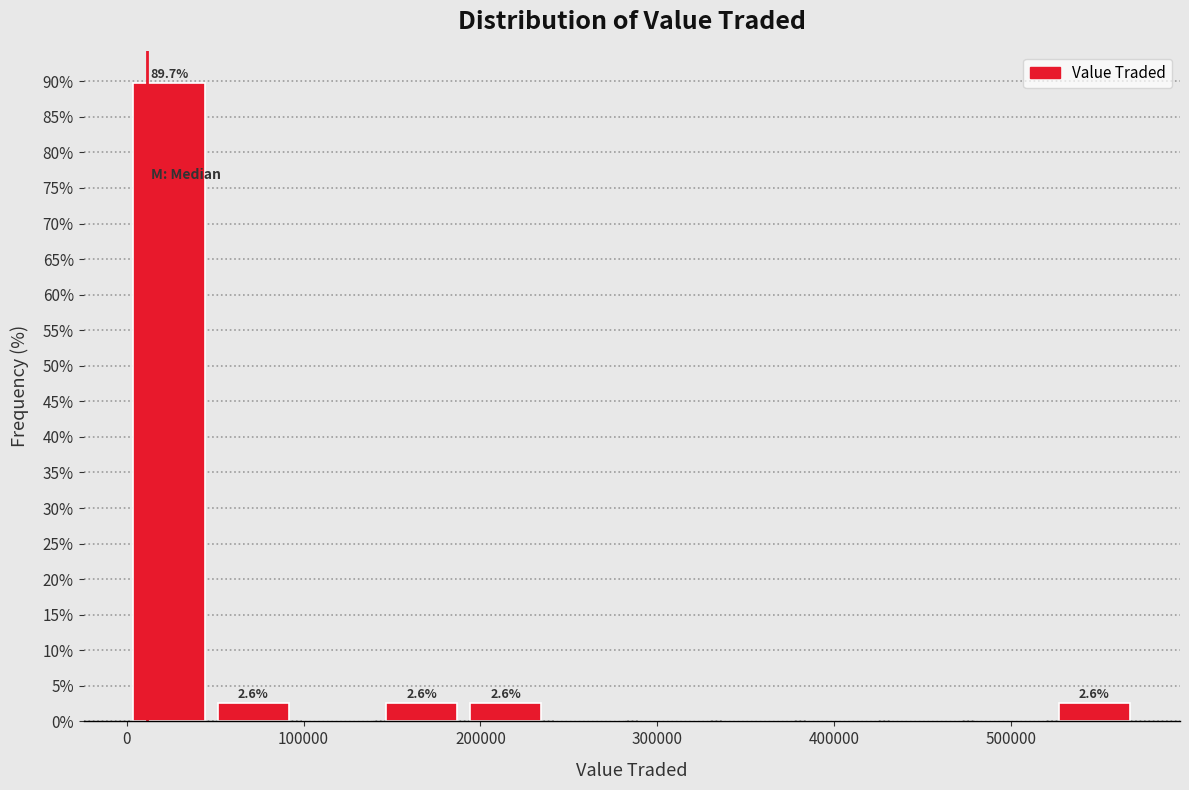

Which range on the x-axis has the tallest bar?

0 to 50000